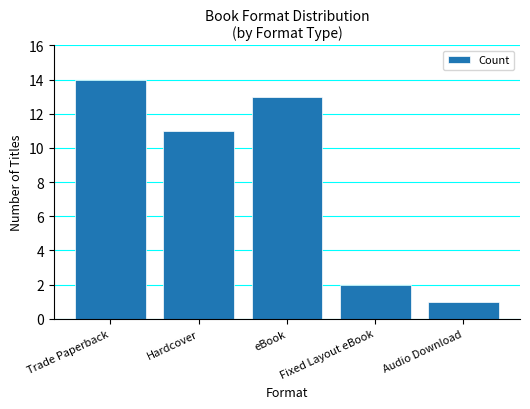

What is the difference between the values at Fixed Layout eBook and eBook?

11